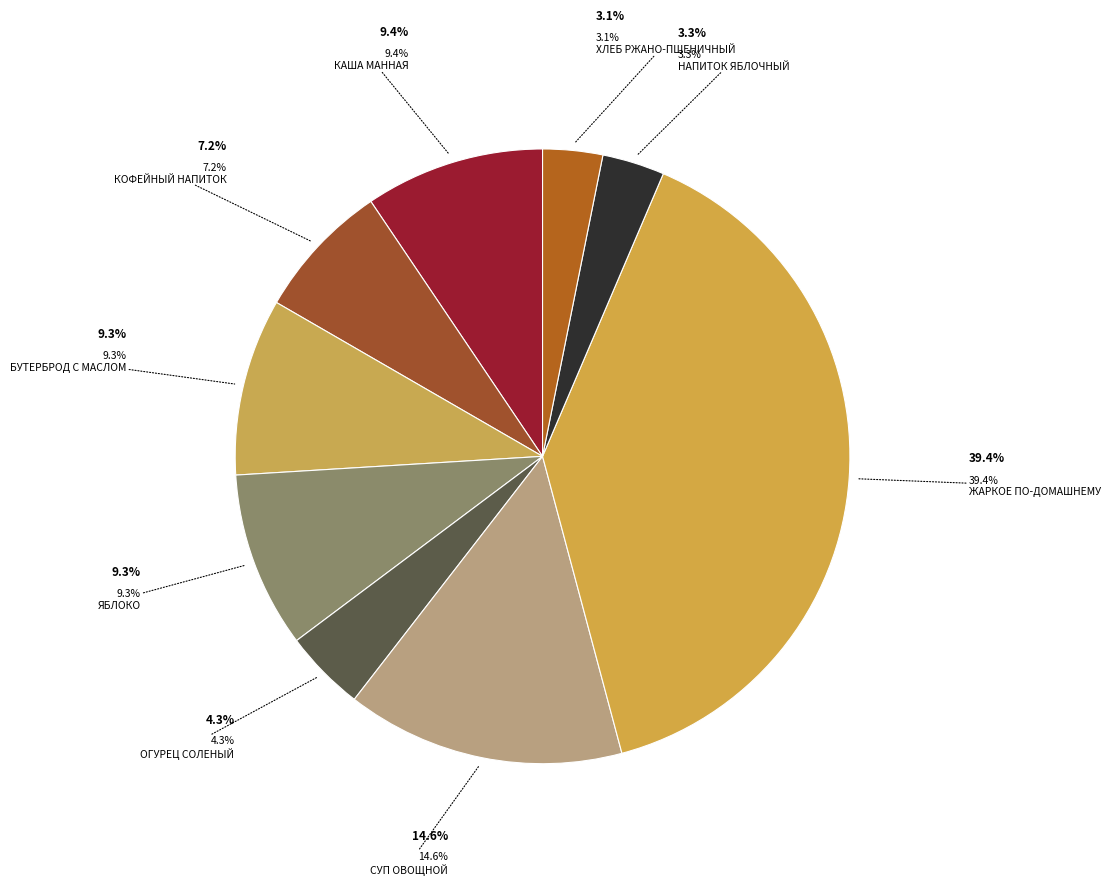

How many slices are in this pie chart?

9